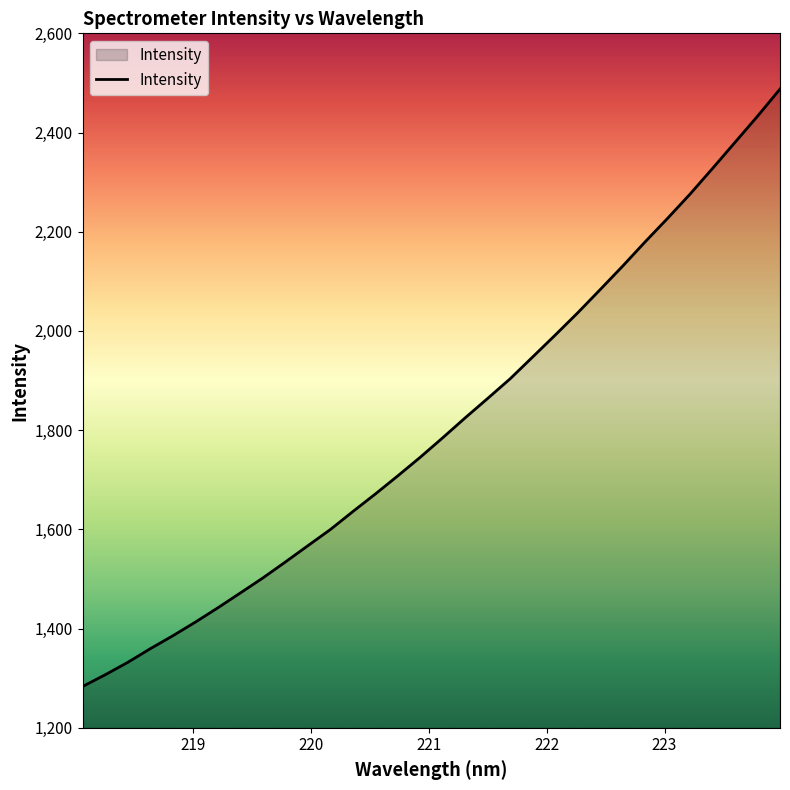

Reading left to right, transcribe all the data shown in this chart.

1283.2	1306.8	1331.8	1359.3	1385.3	1412.8	1441.7	1471.7	1501.9	1534.1	1566.9	1599.6	1635.8	1671.3	1707.9	1745.5	1784.8	1825.0	1864.2	1903.8	1947.7	1991.8	2036.6	2083.5	2130.8	2179.7	2227.2	2276.1	2327.8	2380.3	2433.0	2487.7